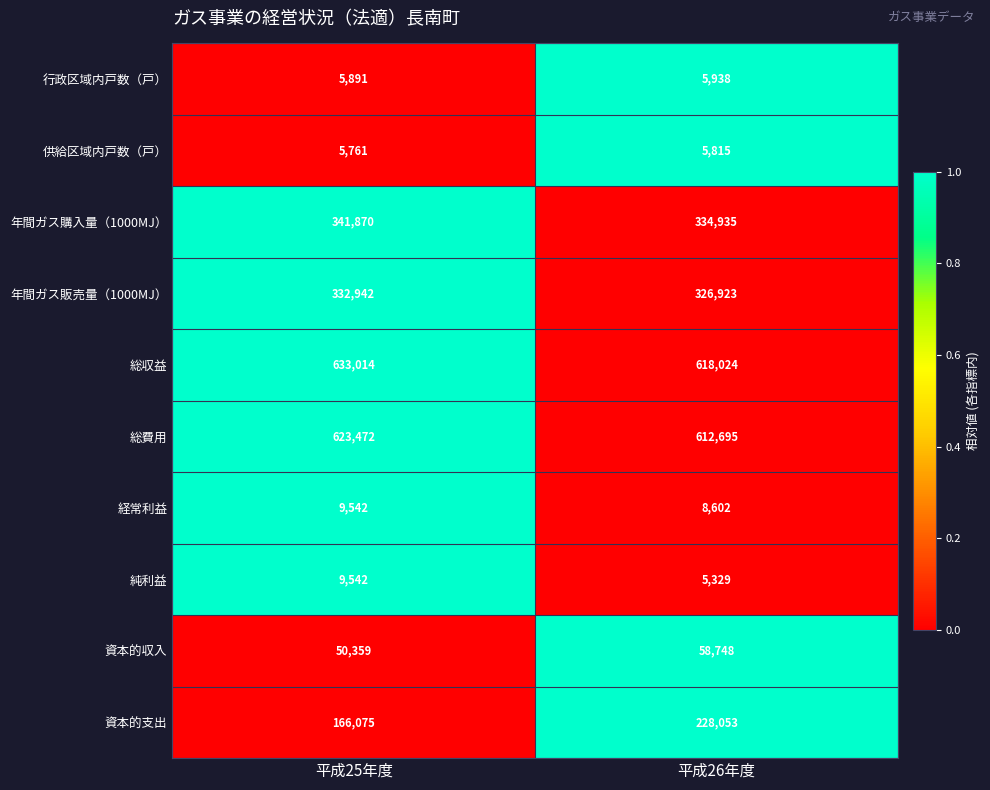

Reading right to left, transcribe all the data shown in this chart.

行政区域内戸数（戸）: 5938	5891
供給区域内戸数（戸）: 5815	5761
年間ガス購入量（1000MJ）: 334935	341870
年間ガス販売量（1000MJ）: 326923	332942
総収益: 618024	633014
総費用: 612695	623472
経常利益: 8602	9542
純利益: 5329	9542
資本的収入: 58748	50359
資本的支出: 228053	166075